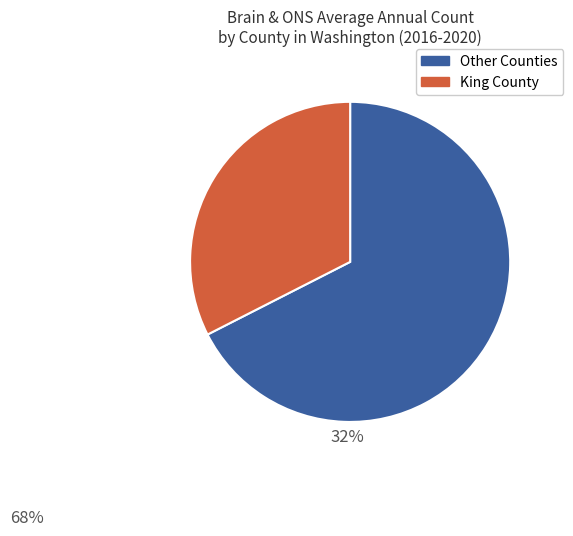

Do Other Counties and King County together represent more than half of the pie?

Yes